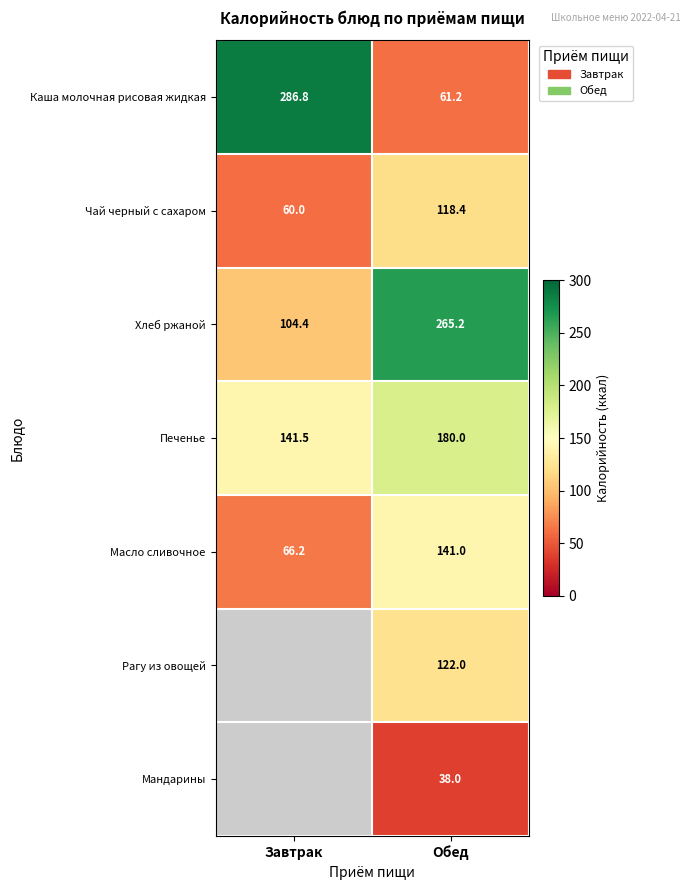

What is the sum of all Печенье values?

321.5